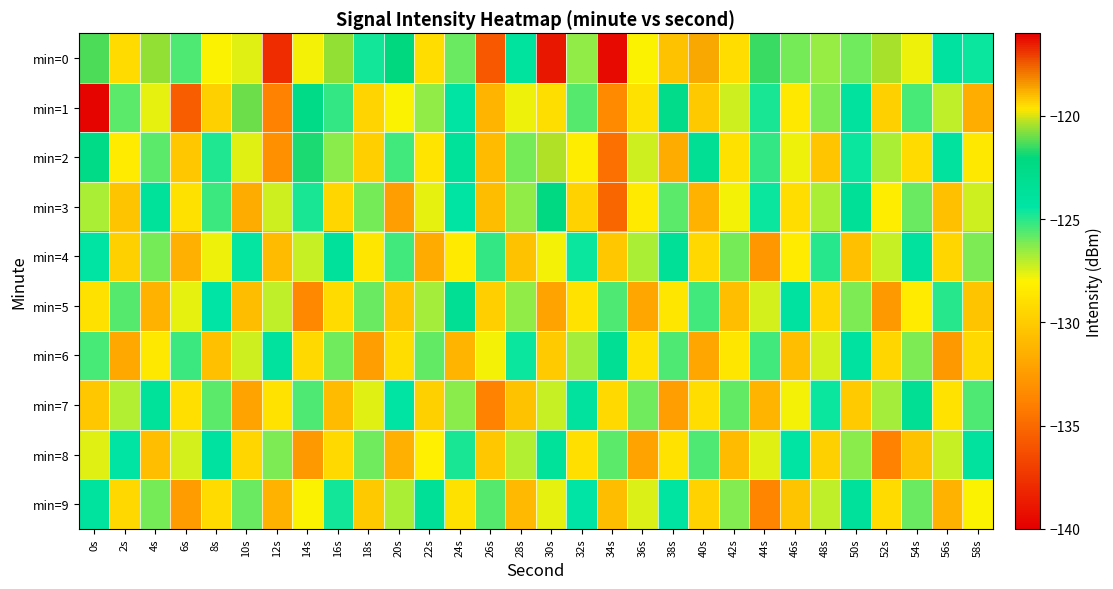

At 26s, list the series in order from largest to smallest.

min=4, min=9, min=6, min=5, min=8, min=3, min=2, min=1, min=7, min=0